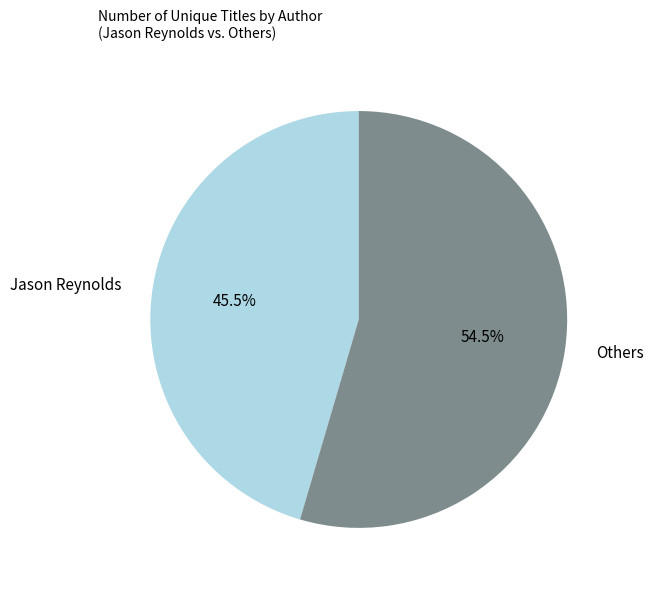

Between Jason Reynolds and Others, which is larger?

Others